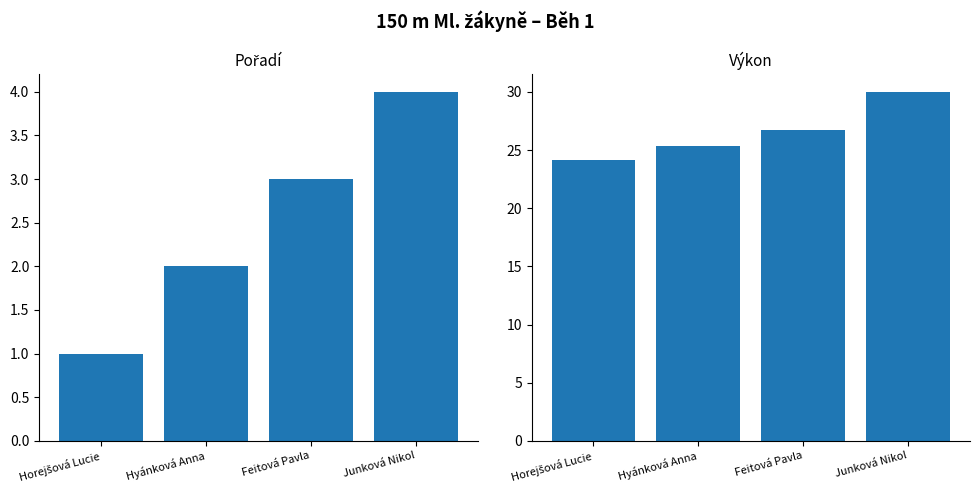

What is the average value of the Výkon series?

26.6